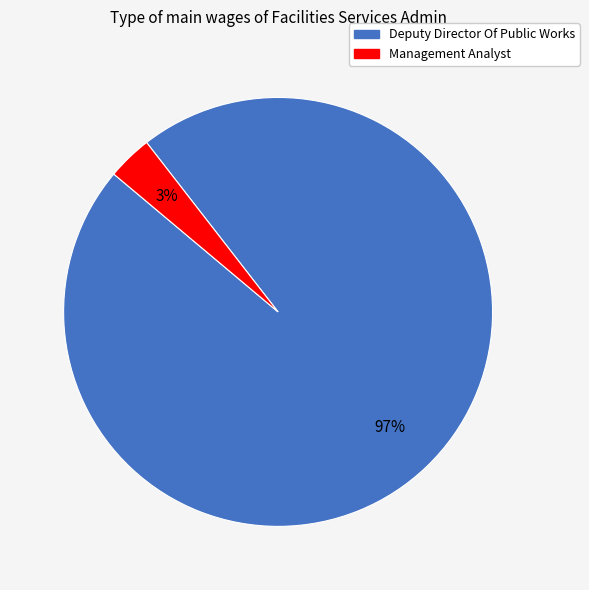

Count the number of slices in the pie.

2